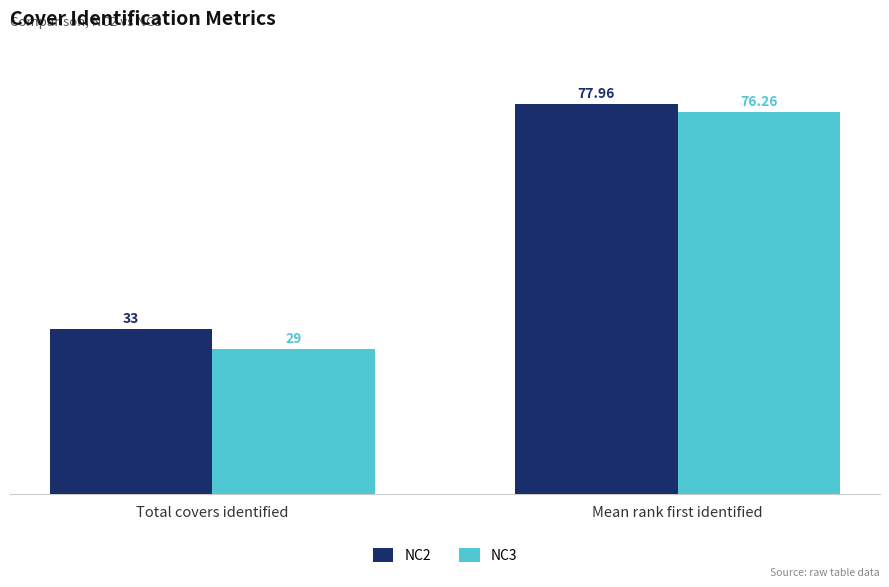

Count the number of categories in the chart.

2